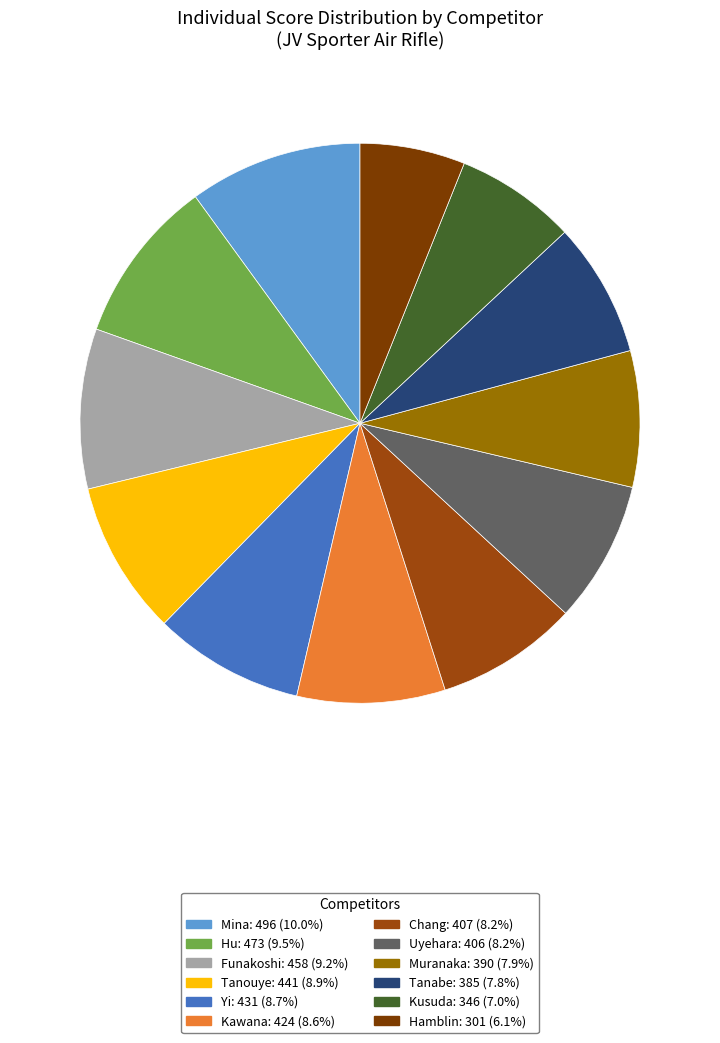

How many segments does this pie chart have?

12